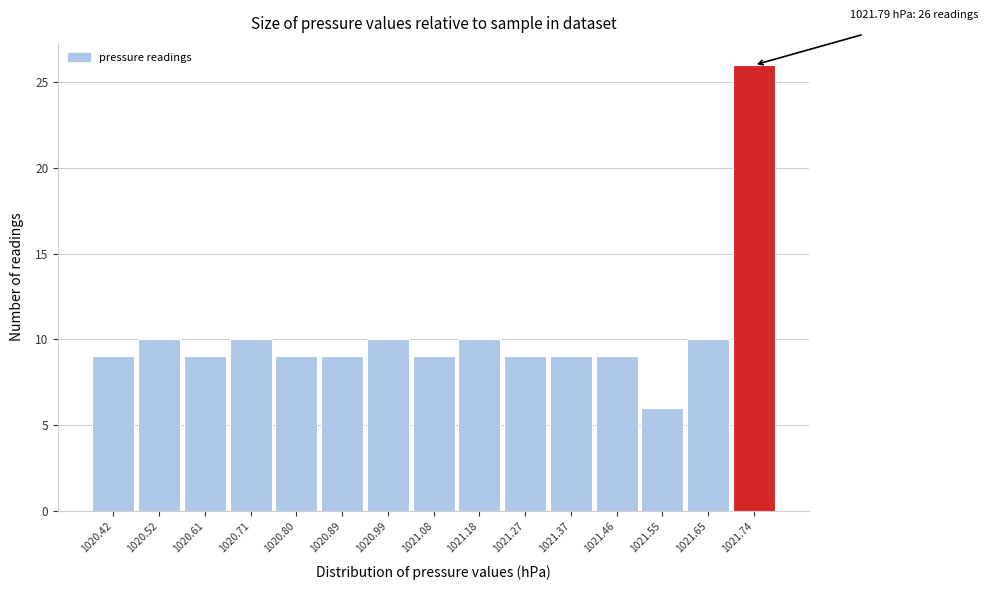

Reading left to right, extract all data points from this chart.

1020.42=9	1020.52=10	1020.61=9	1020.71=10	1020.80=9	1020.89=9	1020.99=10	1021.08=9	1021.18=10	1021.27=9	1021.37=9	1021.46=9	1021.55=6	1021.65=10	1021.74=26